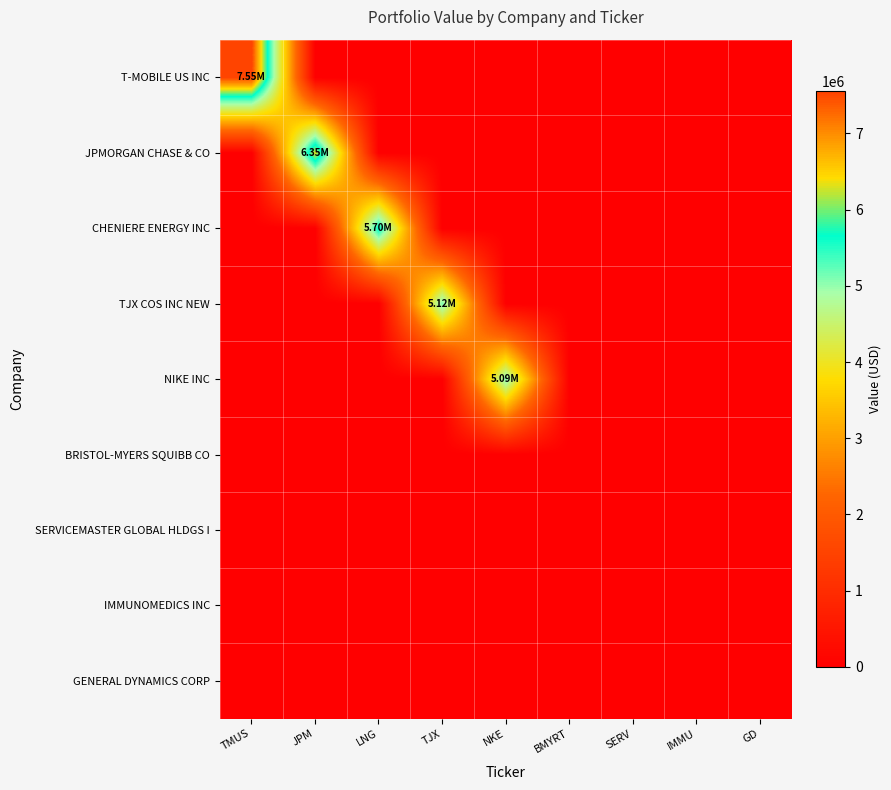

Between NKE and GD, which series saw the biggest shift?

NIKE INC